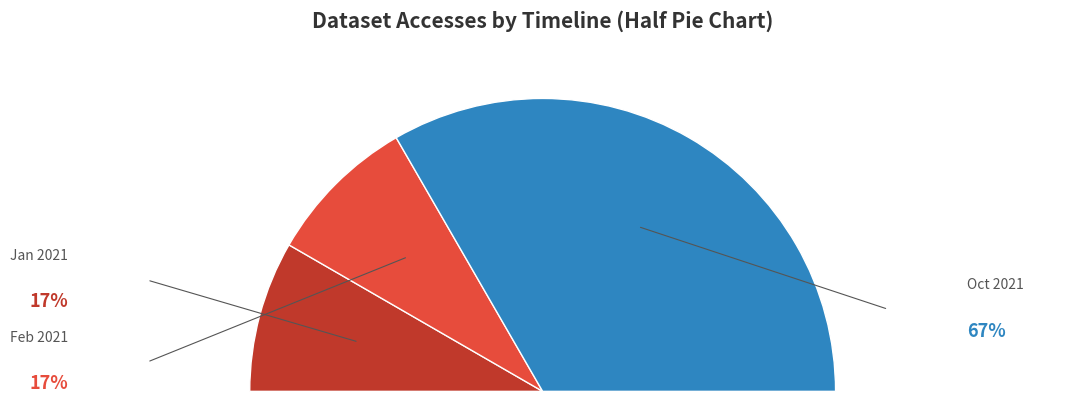

To the nearest percent, what is the difference between the 2021-01-01 and 2021-10-01 slice percentages?

50%